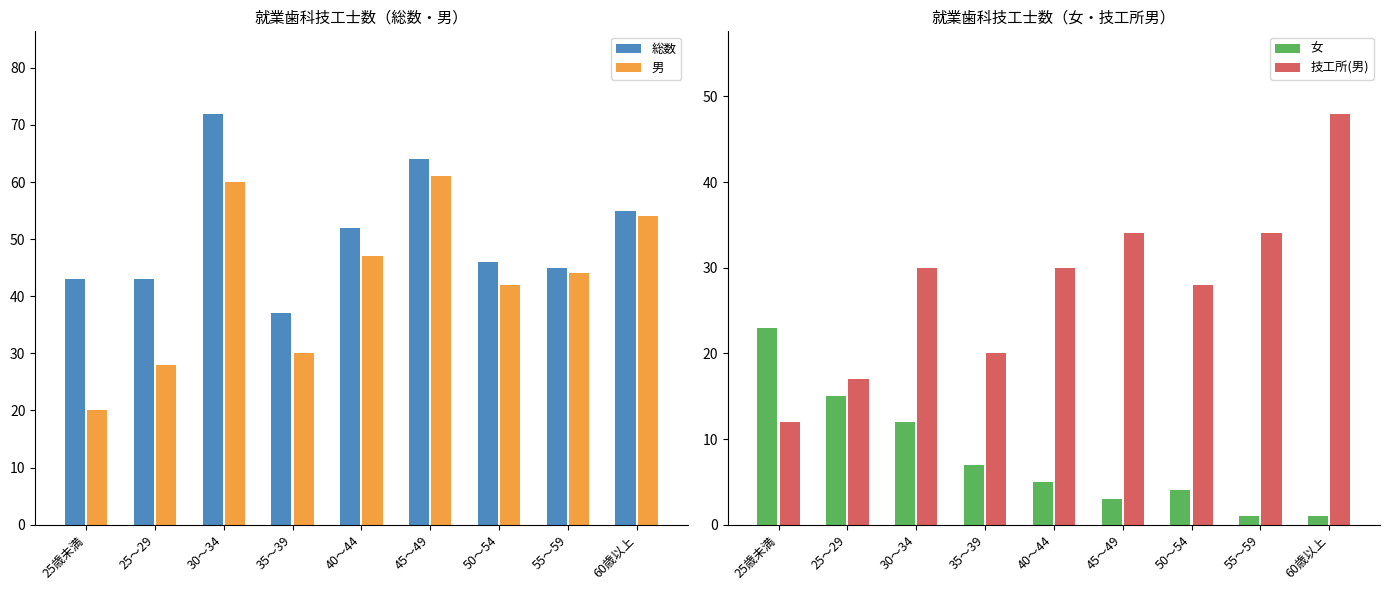

At which label does 男 reach its minimum?

25歳未満